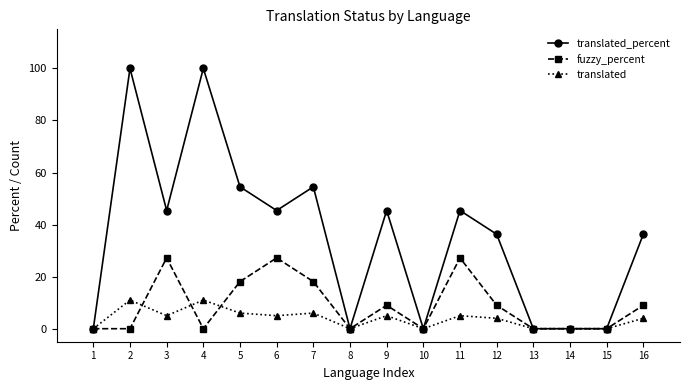

How many lines are shown in the chart?

3